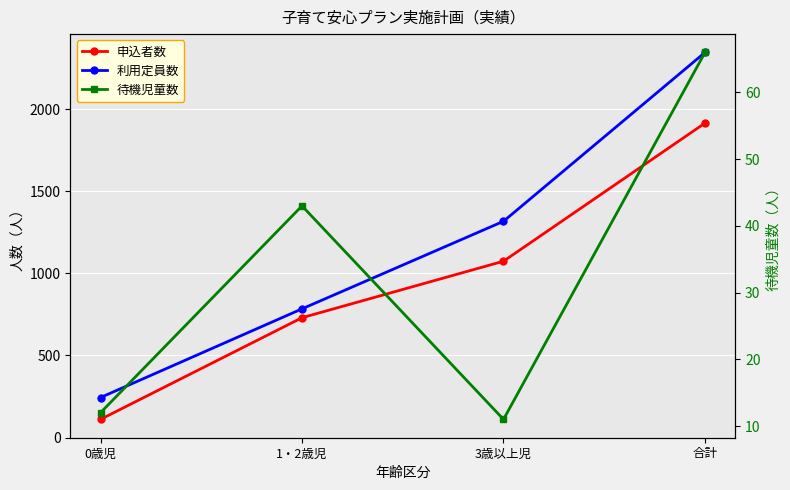

What is the approximate value of 利用定員数 at 3歳以上児?

1317